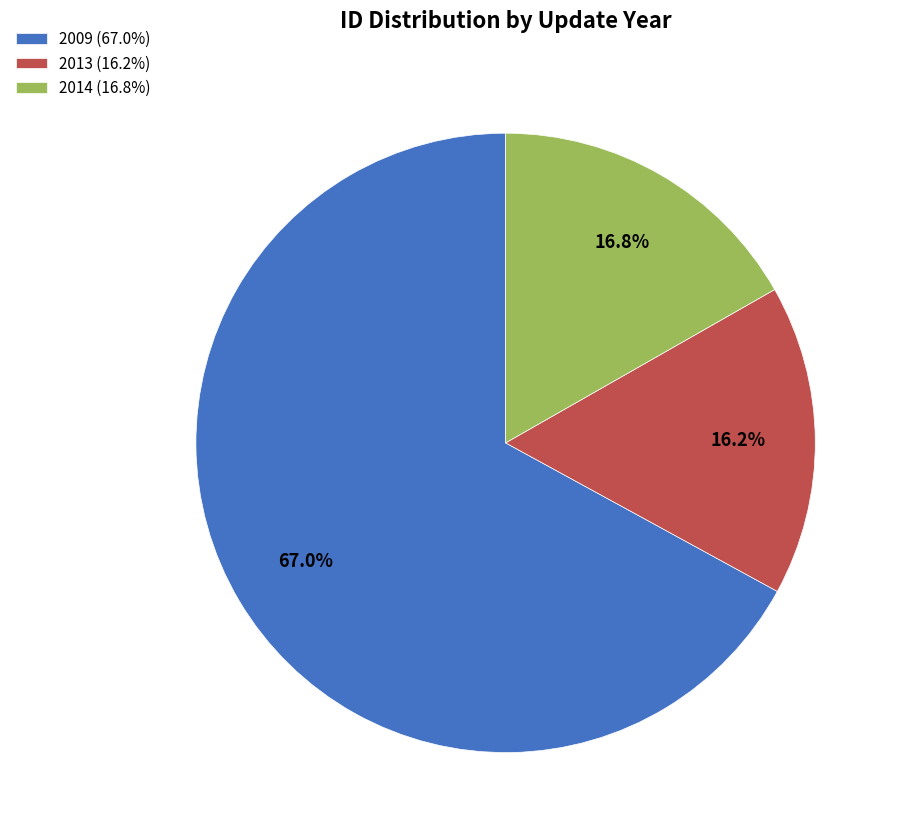

How many segments does this pie chart have?

3